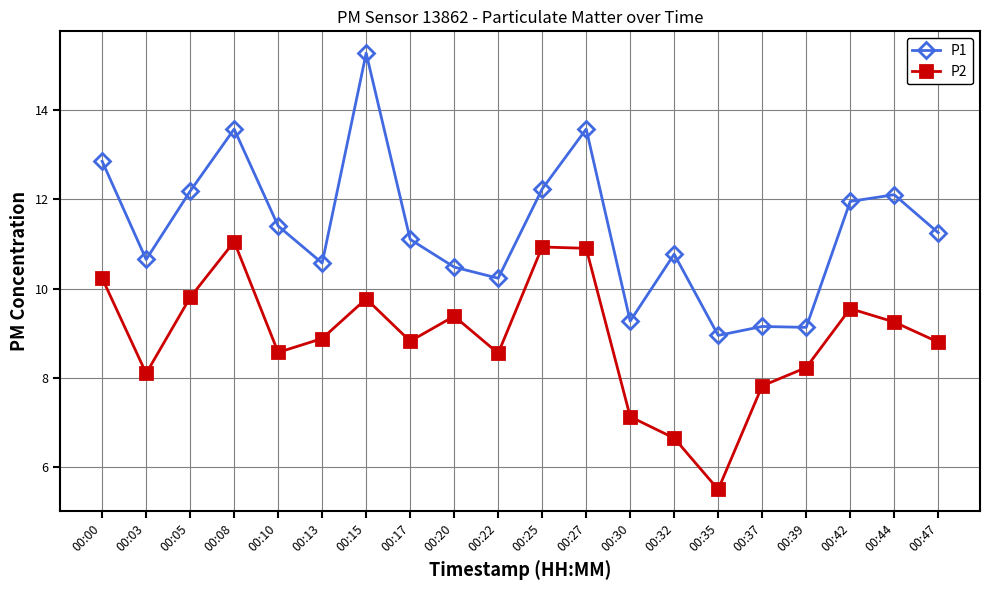

What is the difference between the highest and lowest values at 00:20?

1.1